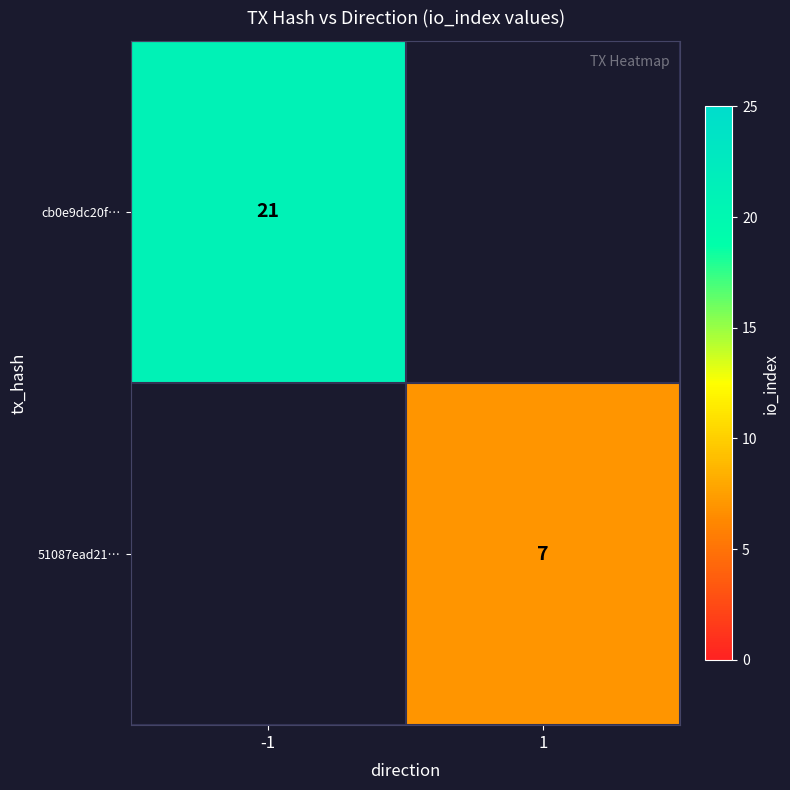

The value of 51087ead21… at 1 is 11. True or false?

False